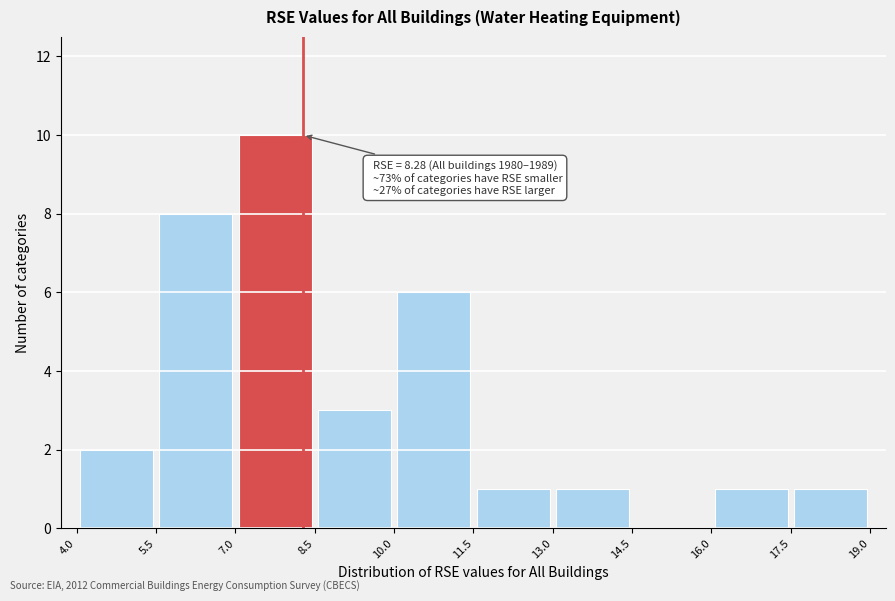

Which range on the x-axis has the tallest bar?

7.0 to 8.5